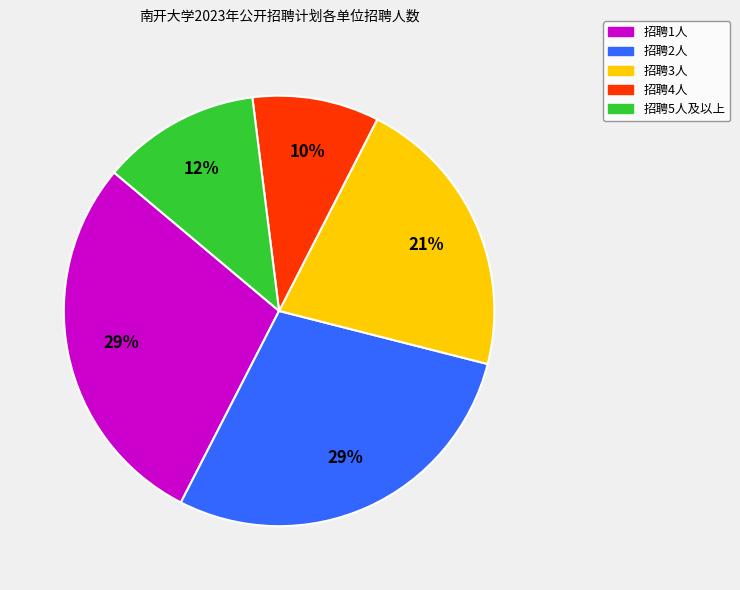

Is there a majority slice in this chart?

No